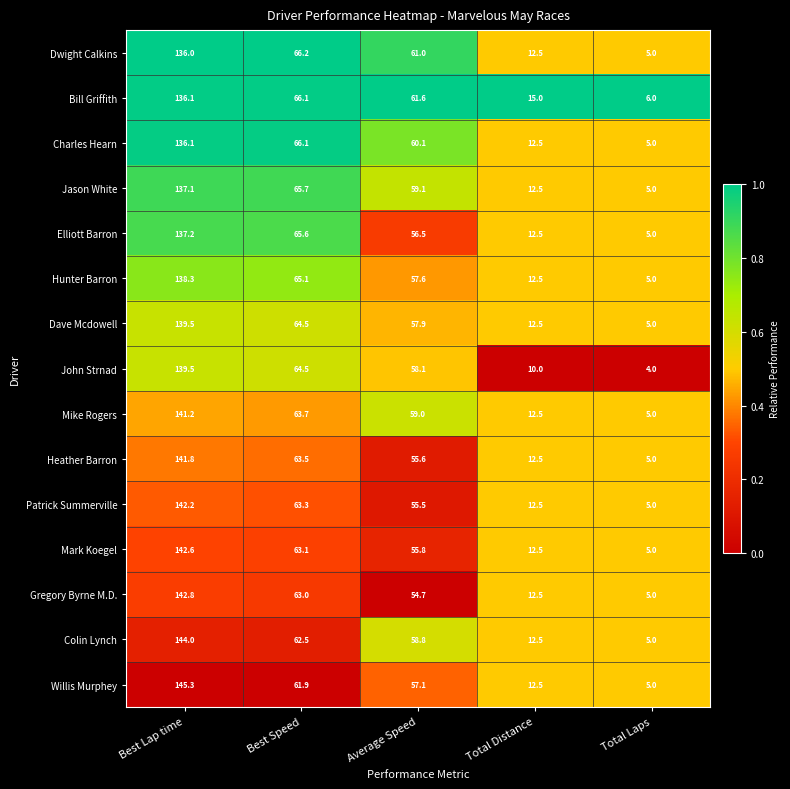

What is the difference between the second highest and minimum values in the Dwight Calkins series?

61.2